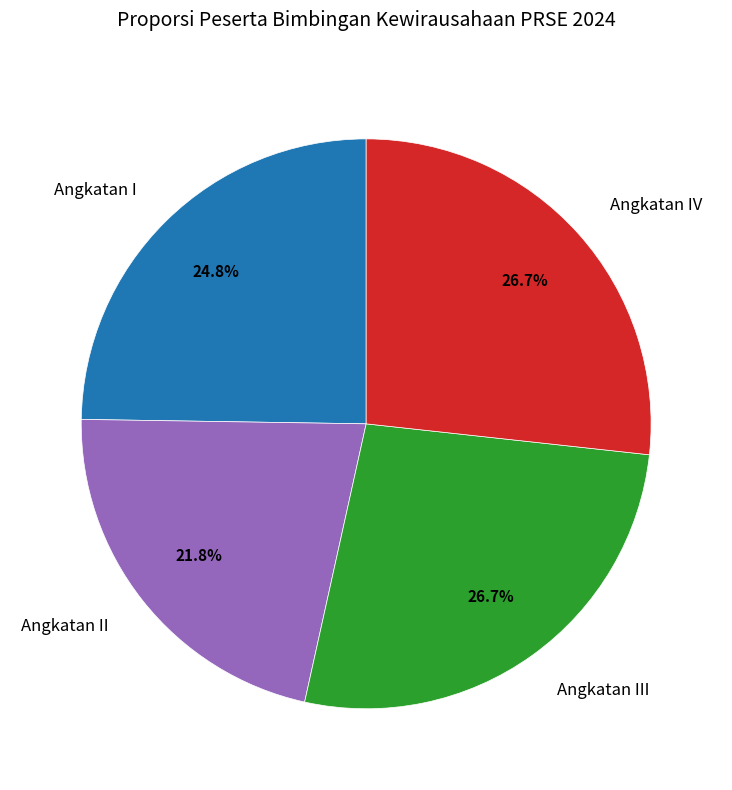

Is it true that Angkatan II is 17% of the pie?

False